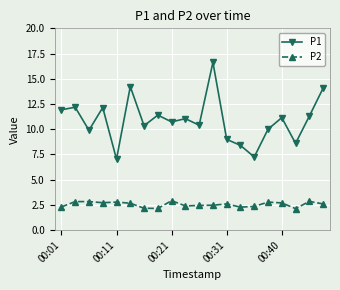

True or false: P1 has more than 1 points higher than both neighbors.

True